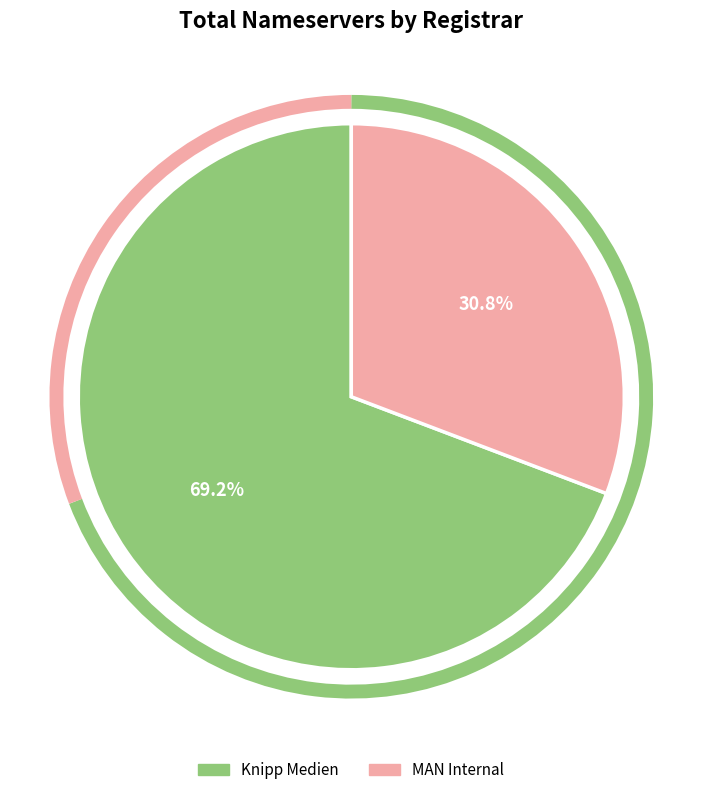

Is there a majority slice in this chart?

Yes